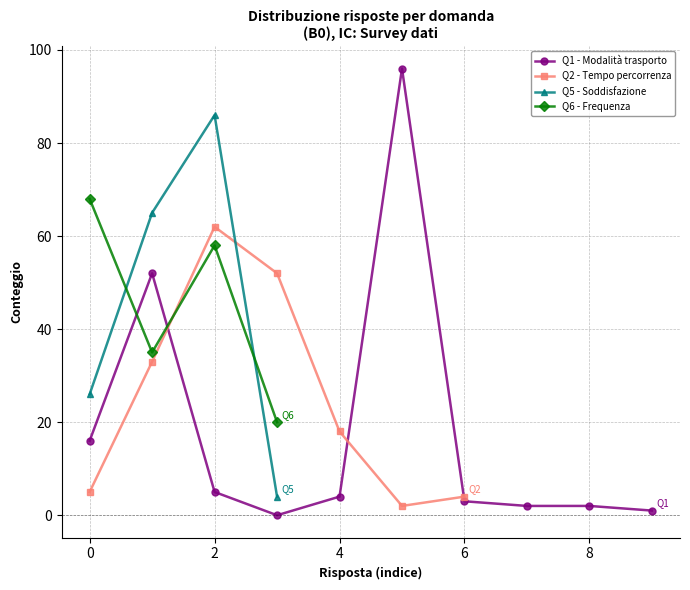

How many data points does each series have?

10